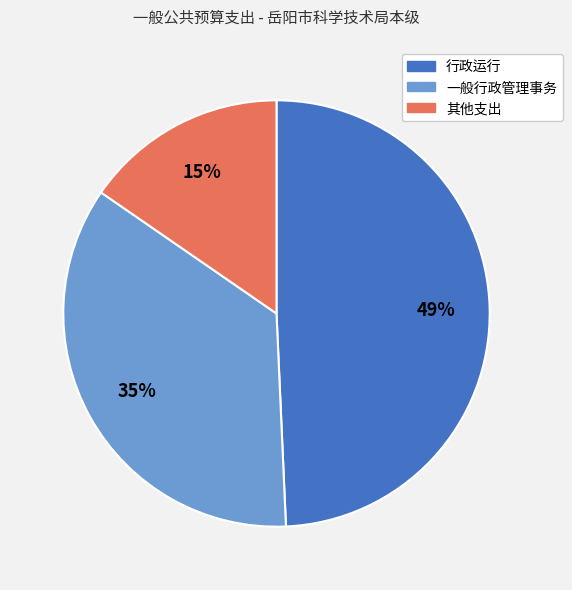

To the nearest percent, what is the difference between the largest and smallest slice percentages?

34%